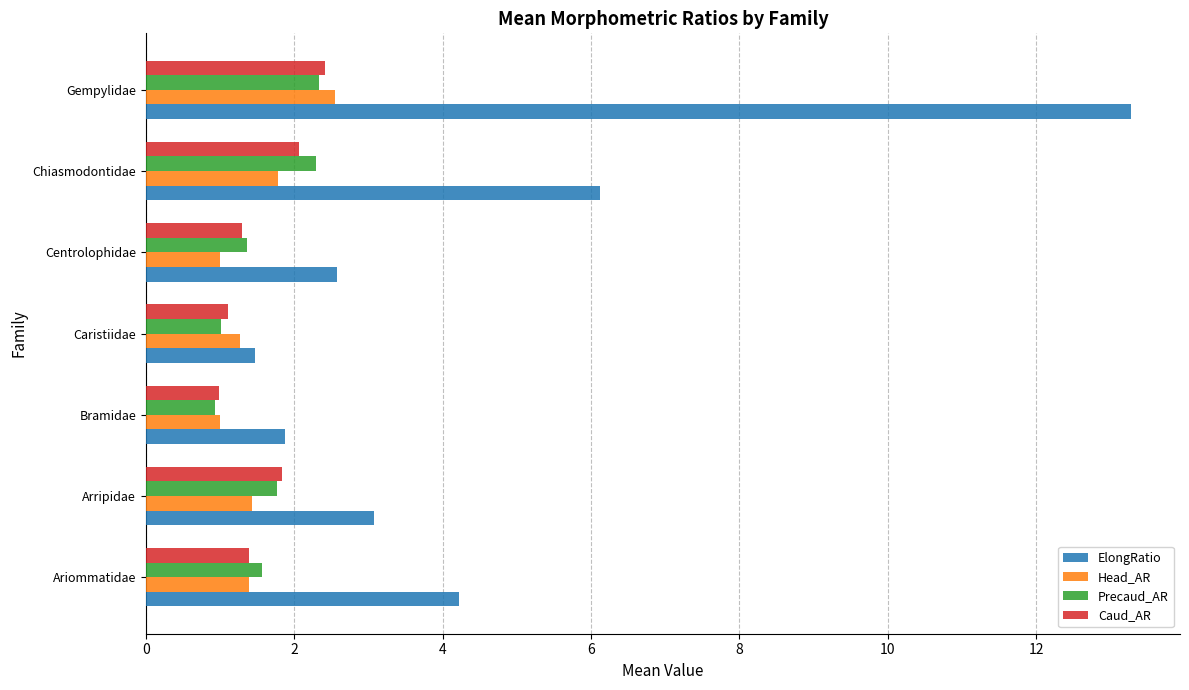

Which category has the highest value across all series?

Gempylidae